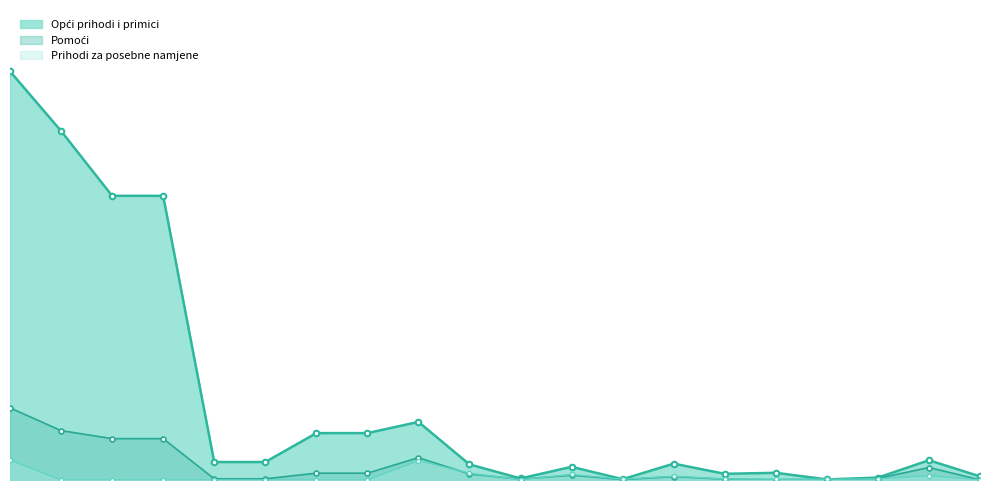

How many lines are shown in the chart?

3